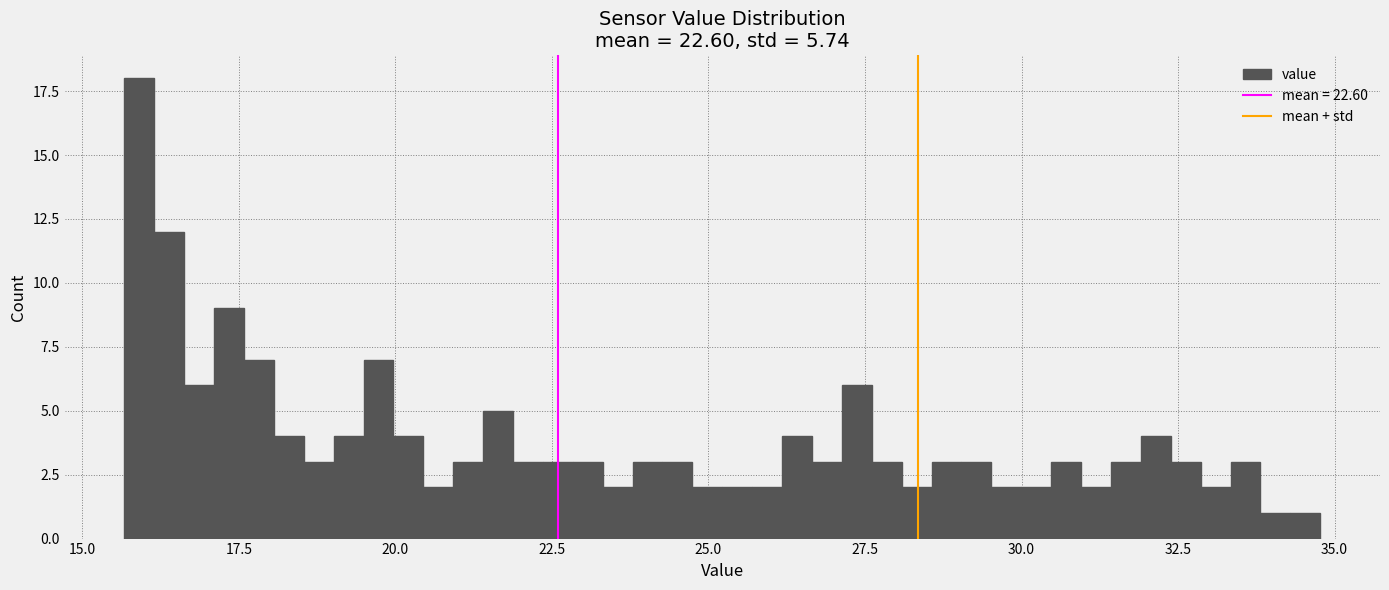

Read against the x-axis, roughly where is the centre of the tallest bar?

16.0